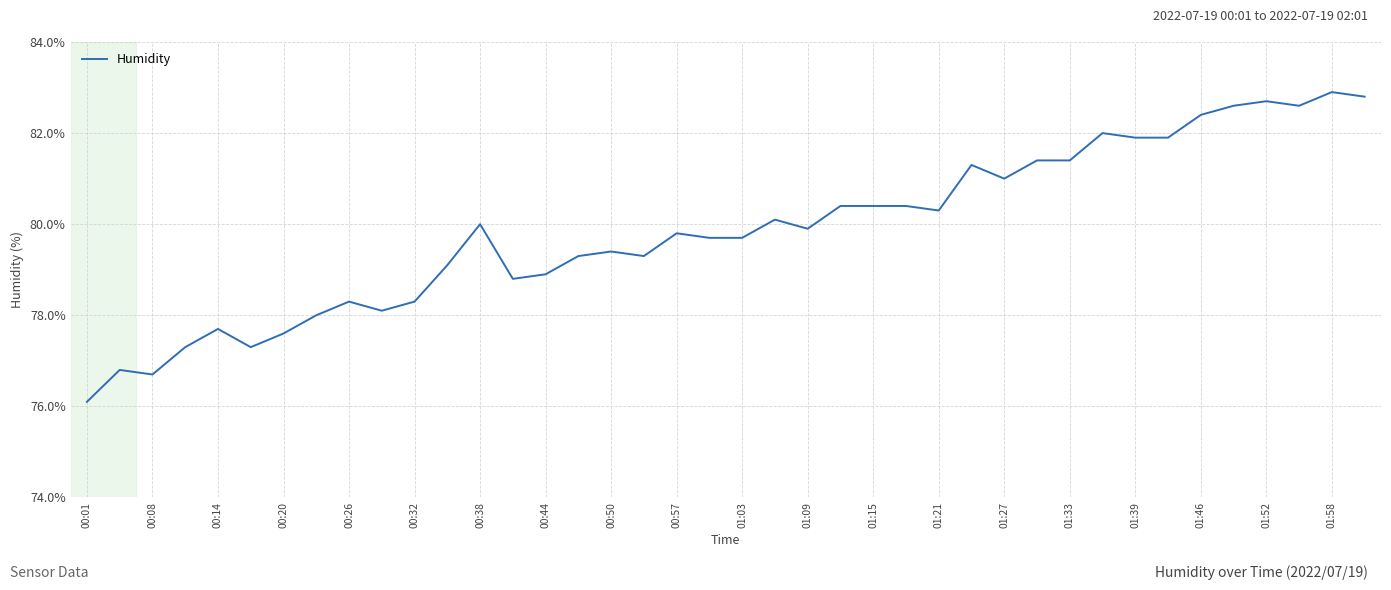

True or false: the data has more than 2 interior local peaks.

True